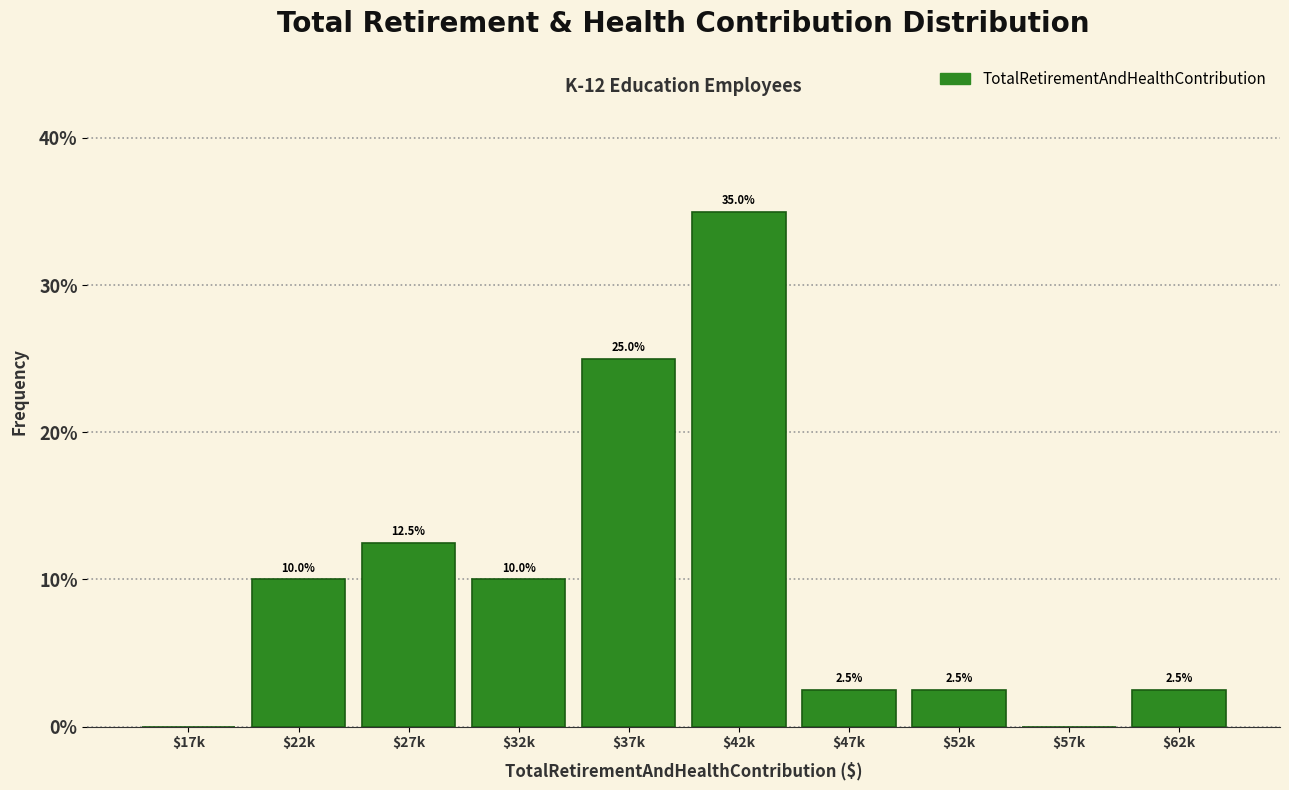

The value at $17k is 0.0. True or false?

True